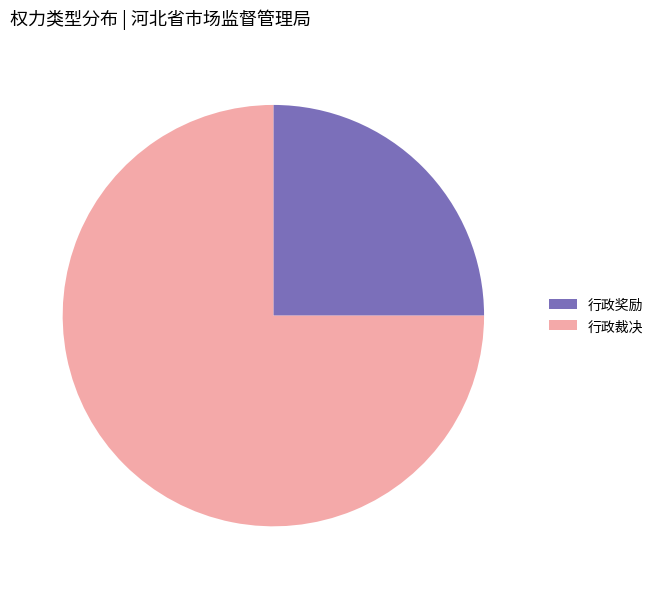

Combined, do 行政裁决 and 行政奖励 account for over 50%?

Yes